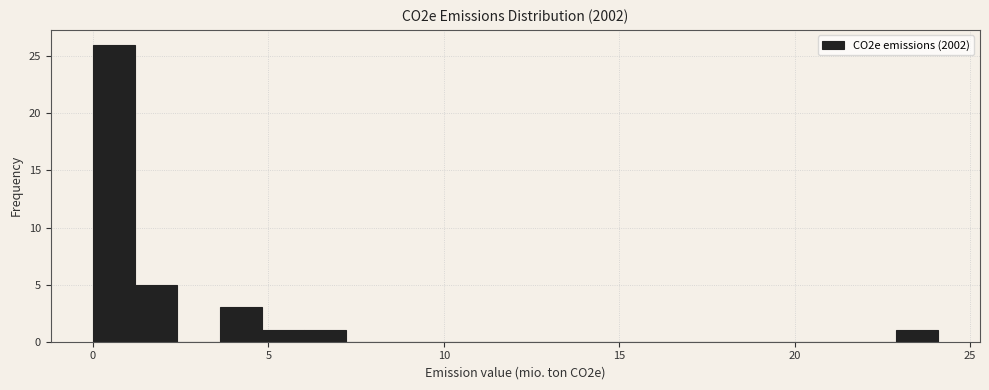

Read against the x-axis, roughly where is the centre of the tallest bar?

0.5